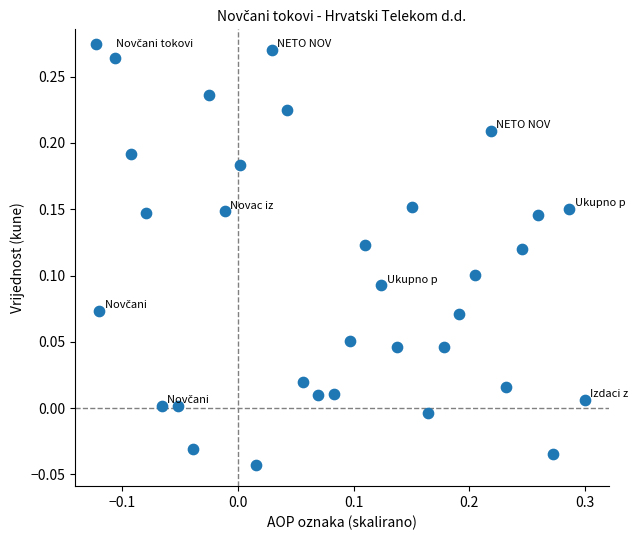

What is the range of X values (max minus min)?

0.4